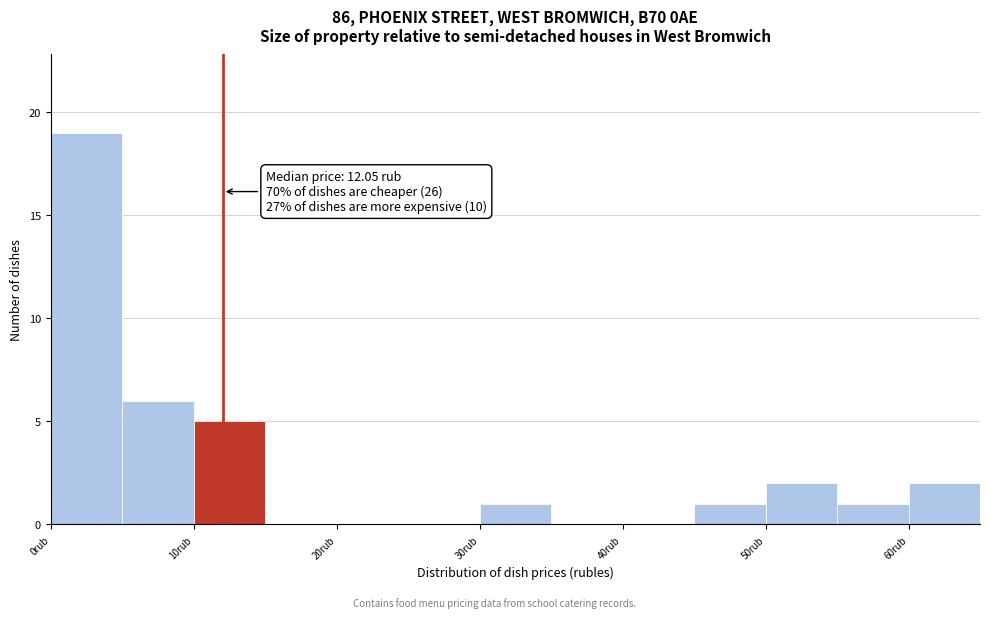

Which range on the x-axis has the tallest bar?

0 to 5